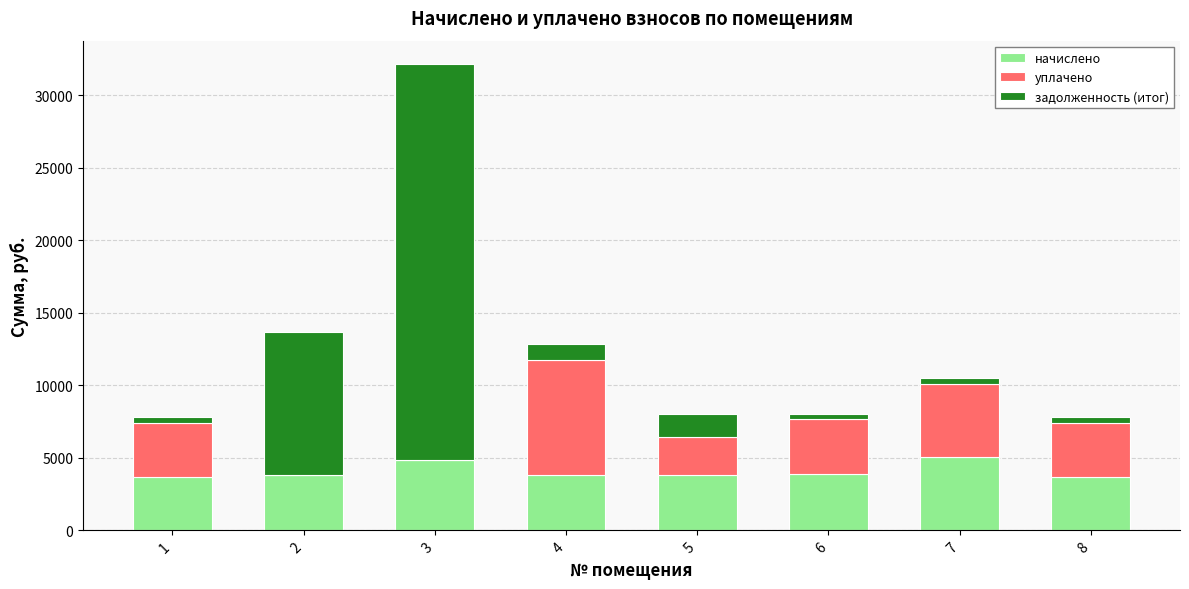

At which category is the sum across all series the highest?

3